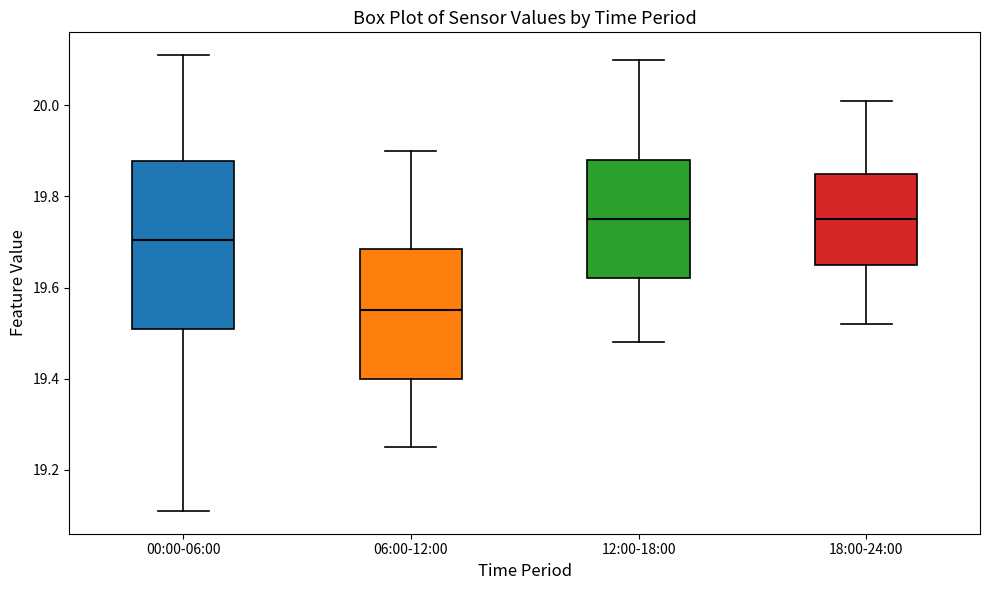

Reading left to right, read every box against the y-axis: the position of its median line, the range the box covers, and the ends of its whiskers. The values are not printed on the chart, so give them approximately, as read against the axis.

00:00-06:00: median 19.70, box 19.52 to 19.88, whiskers 19.12 to 20.12
06:00-12:00: median 19.56, box 19.40 to 19.68, whiskers 19.26 to 19.90
12:00-18:00: median 19.76, box 19.62 to 19.88, whiskers 19.48 to 20.10
18:00-24:00: median 19.76, box 19.66 to 19.86, whiskers 19.52 to 20.02